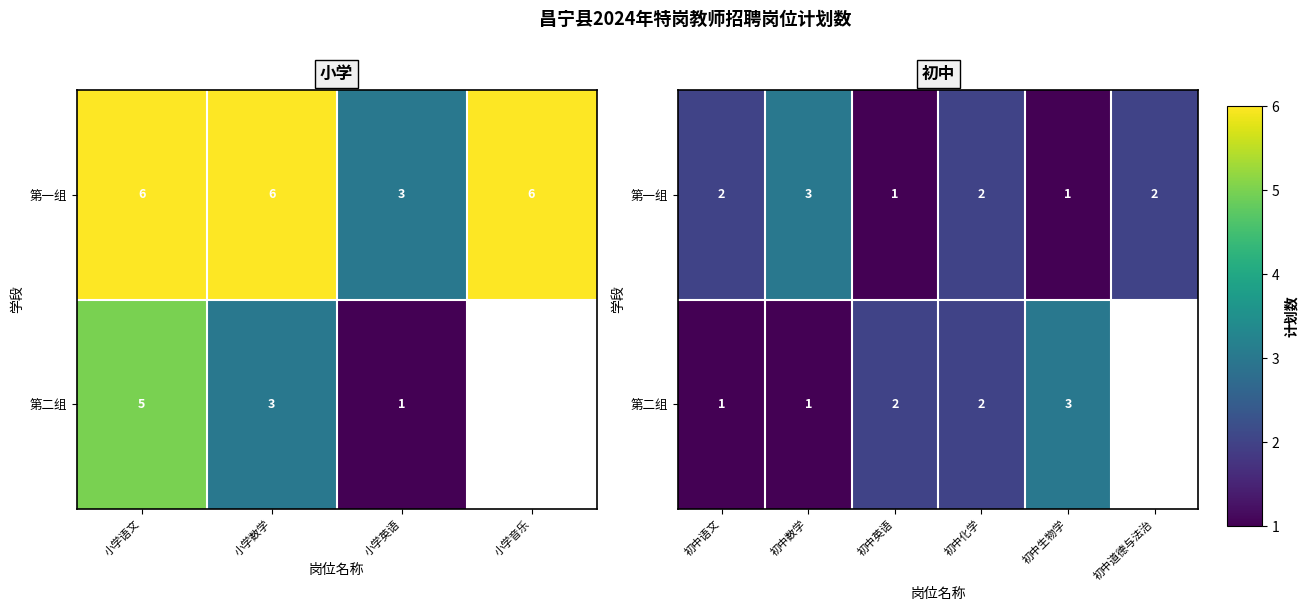

Is it true that 第一组 equals 1.6 at 初中英语?

False